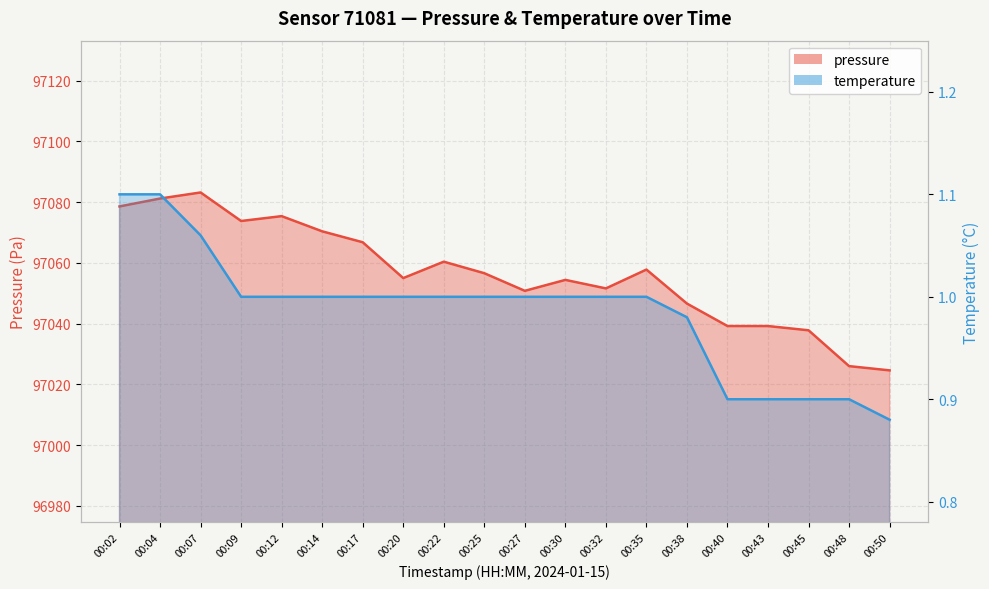

Does the chart have visible grid lines?

Yes